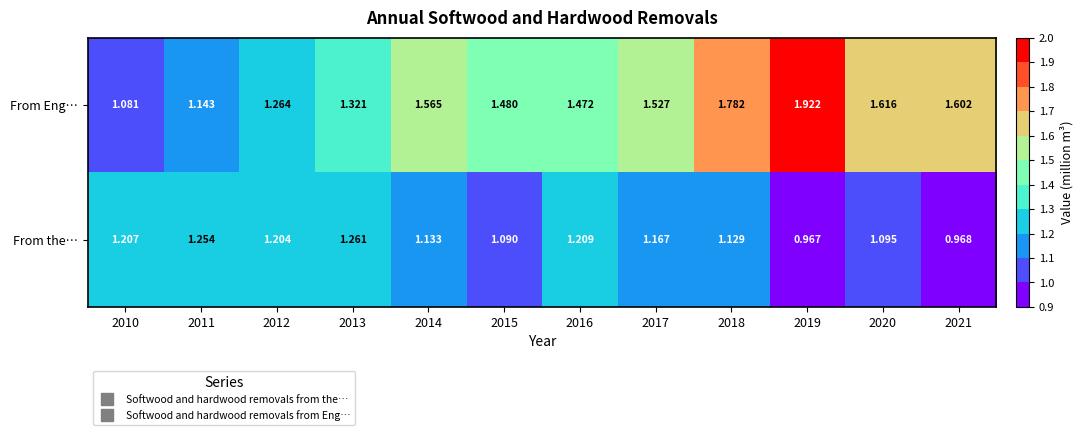

Is the value of From Eng… at 2010 greater than the value of From the… at 2019?

Yes